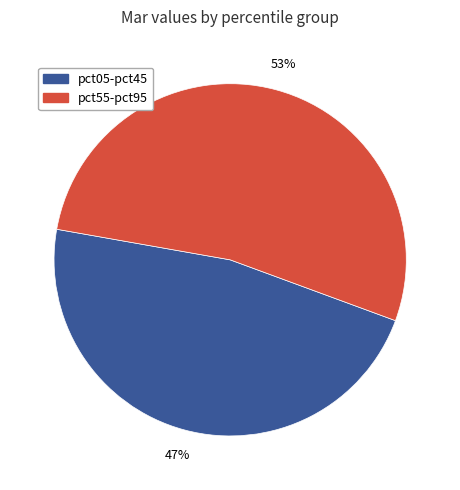

Is there a majority slice in this chart?

Yes